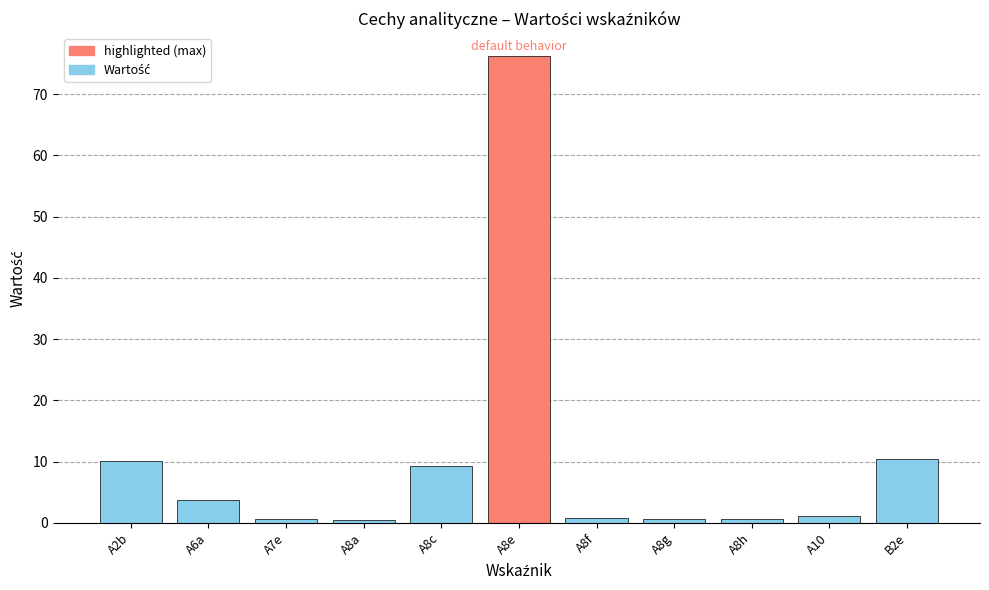

What is the sum of all values?

113.9